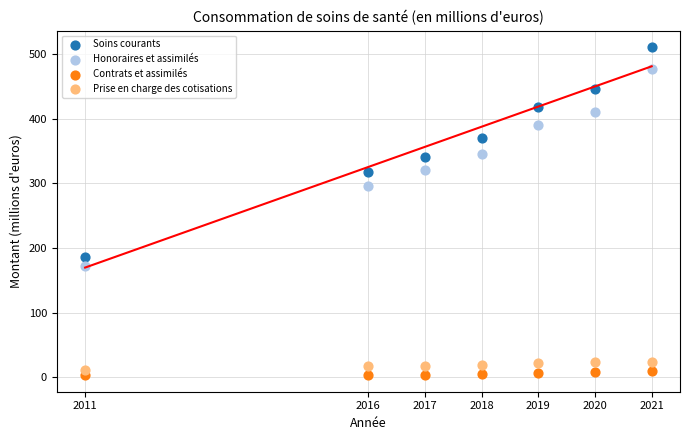

Which series has the widest spread of Y values?

Soins courants